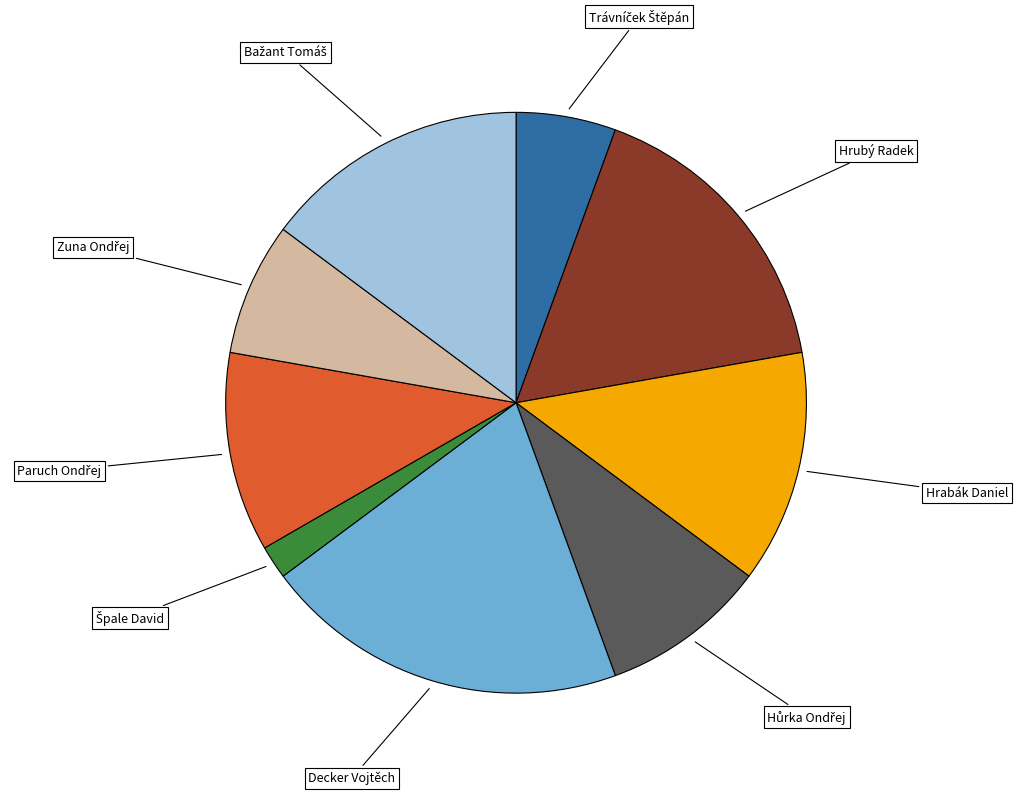

Is there any slice that represents more than half of the pie?

No